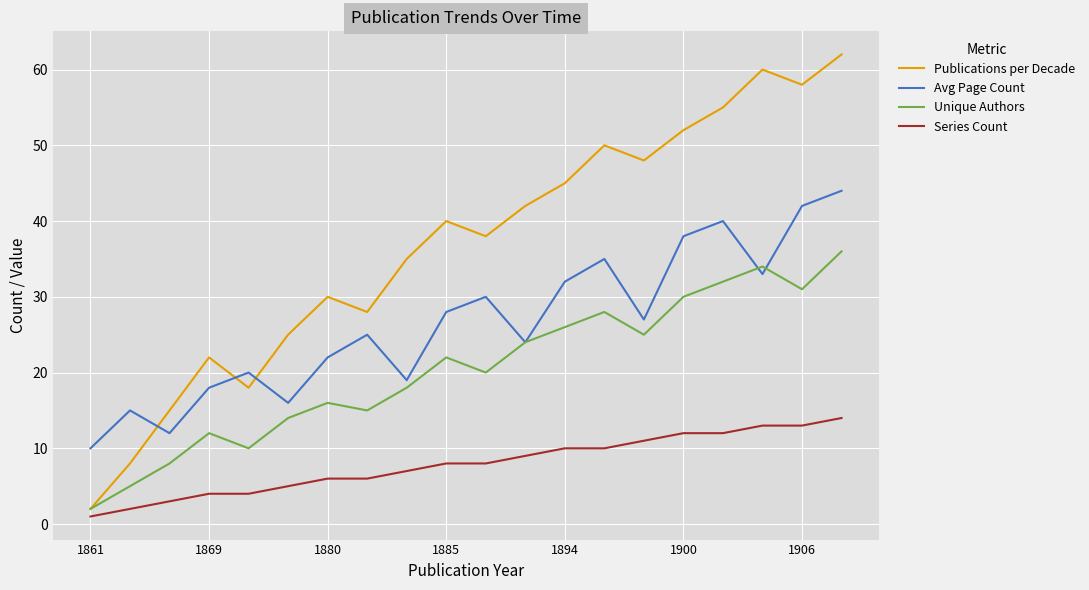

What are all the series names shown in the legend?

Publications per Decade, Avg Page Count, Unique Authors, Series Count